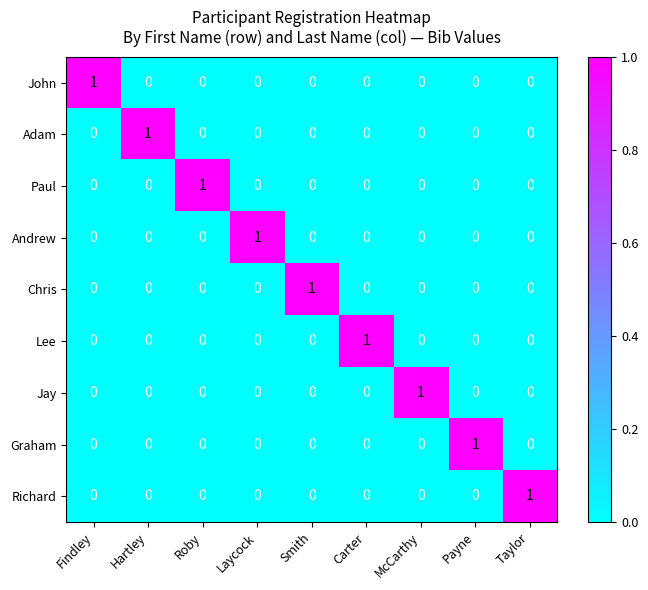

At how many categories does at least one series exceed 0?

9